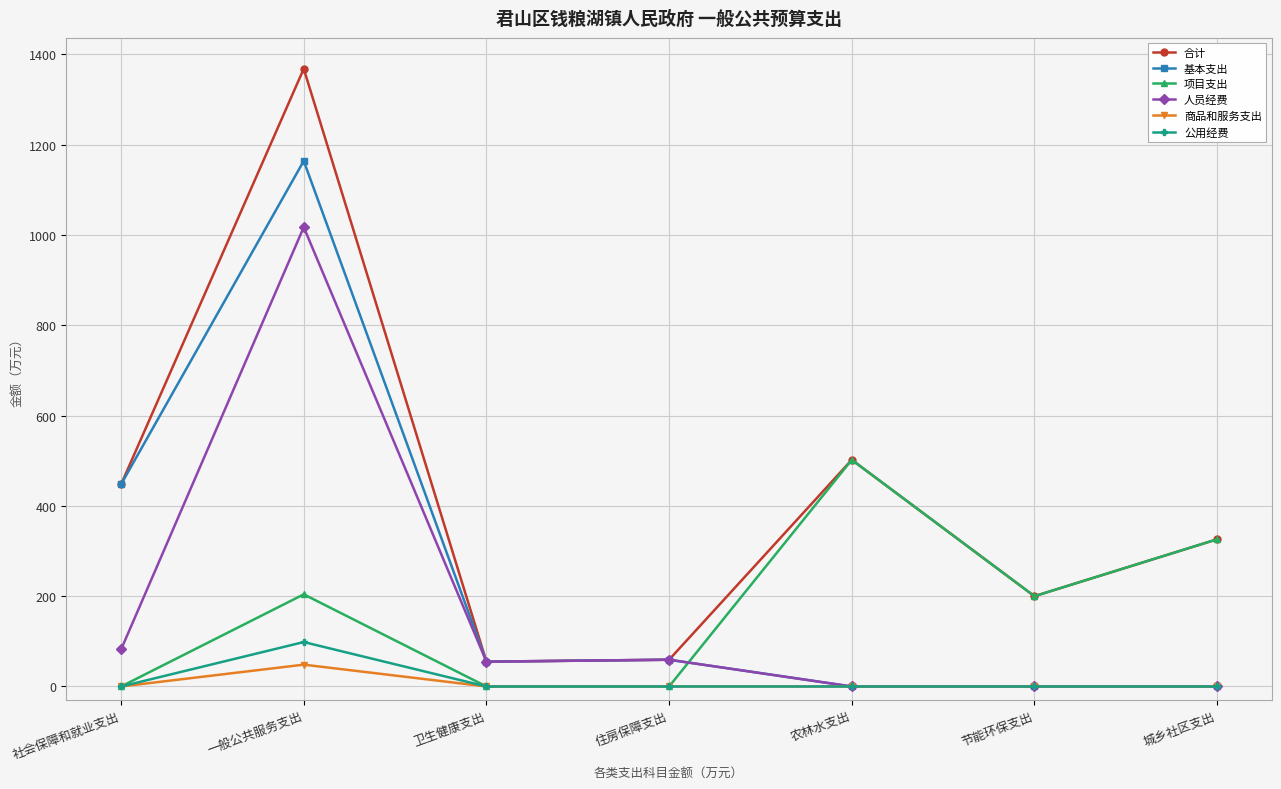

Rank the series by their maximum value, from highest to lowest.

合计, 基本支出, 人员经费, 项目支出, 公用经费, 商品和服务支出